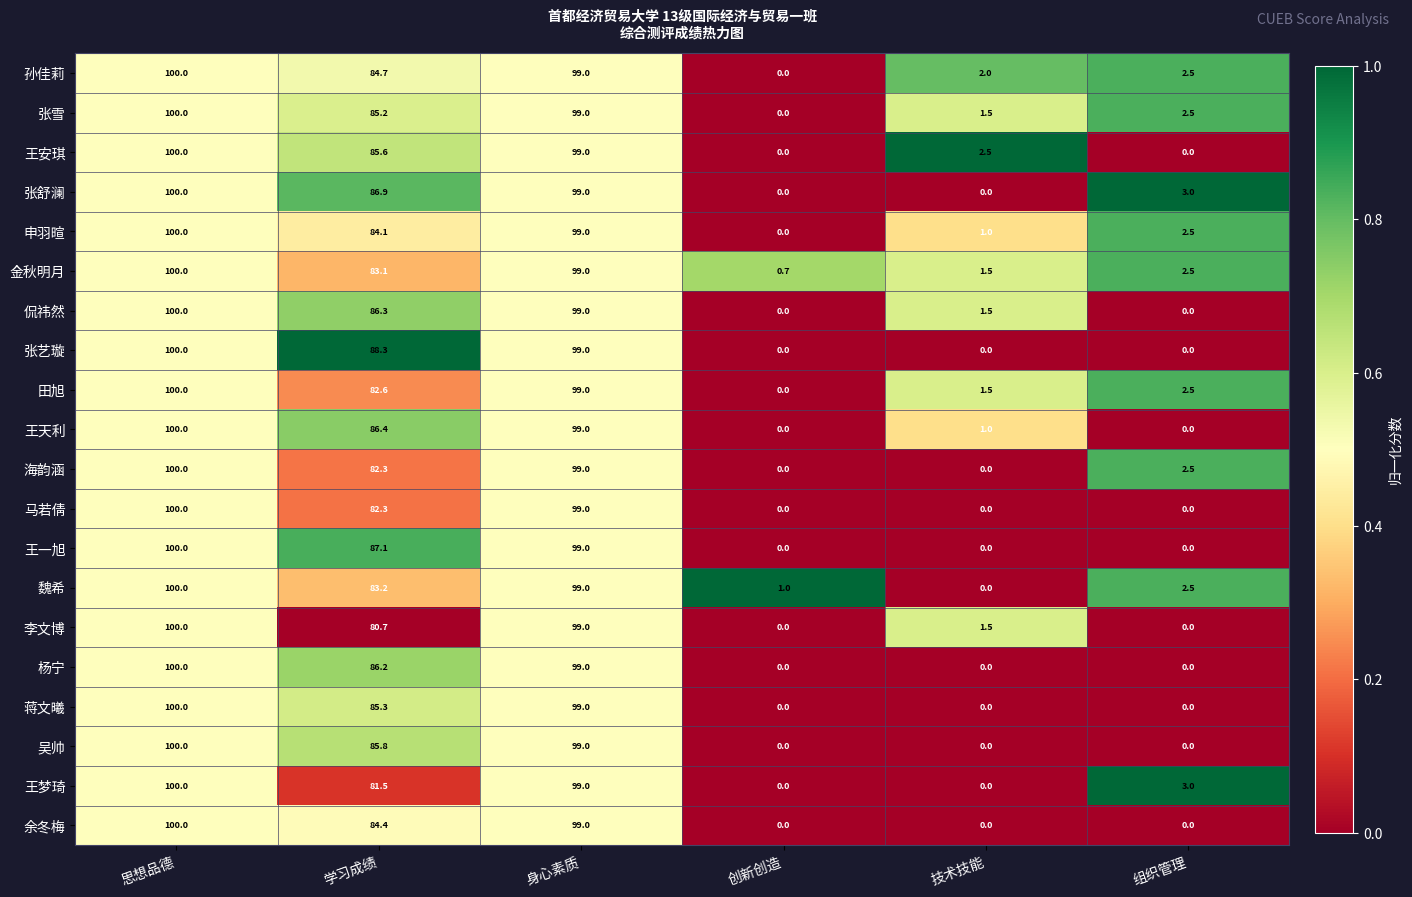

True or false: 蒋文曦 has a value of 0.0 at 创新创造.

True